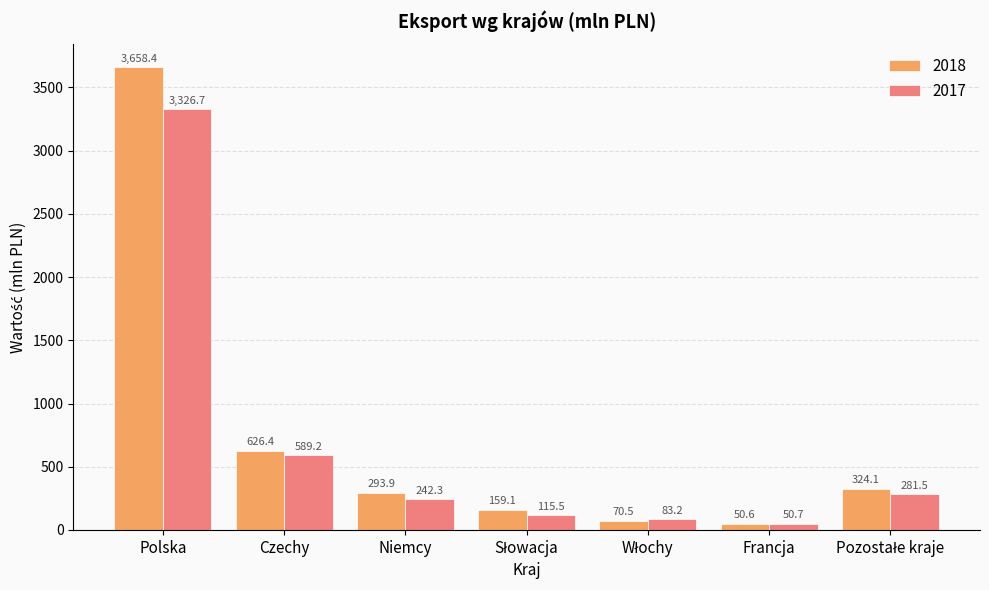

At how many categories does at least one series exceed 696?

1